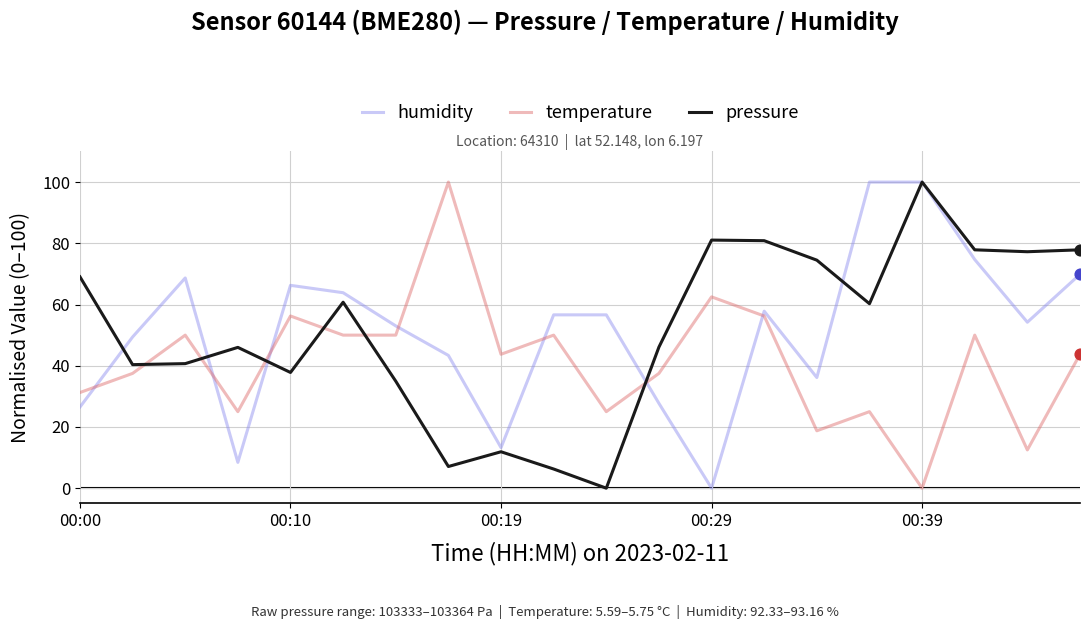

What is the maximum value for humidity?

100.0